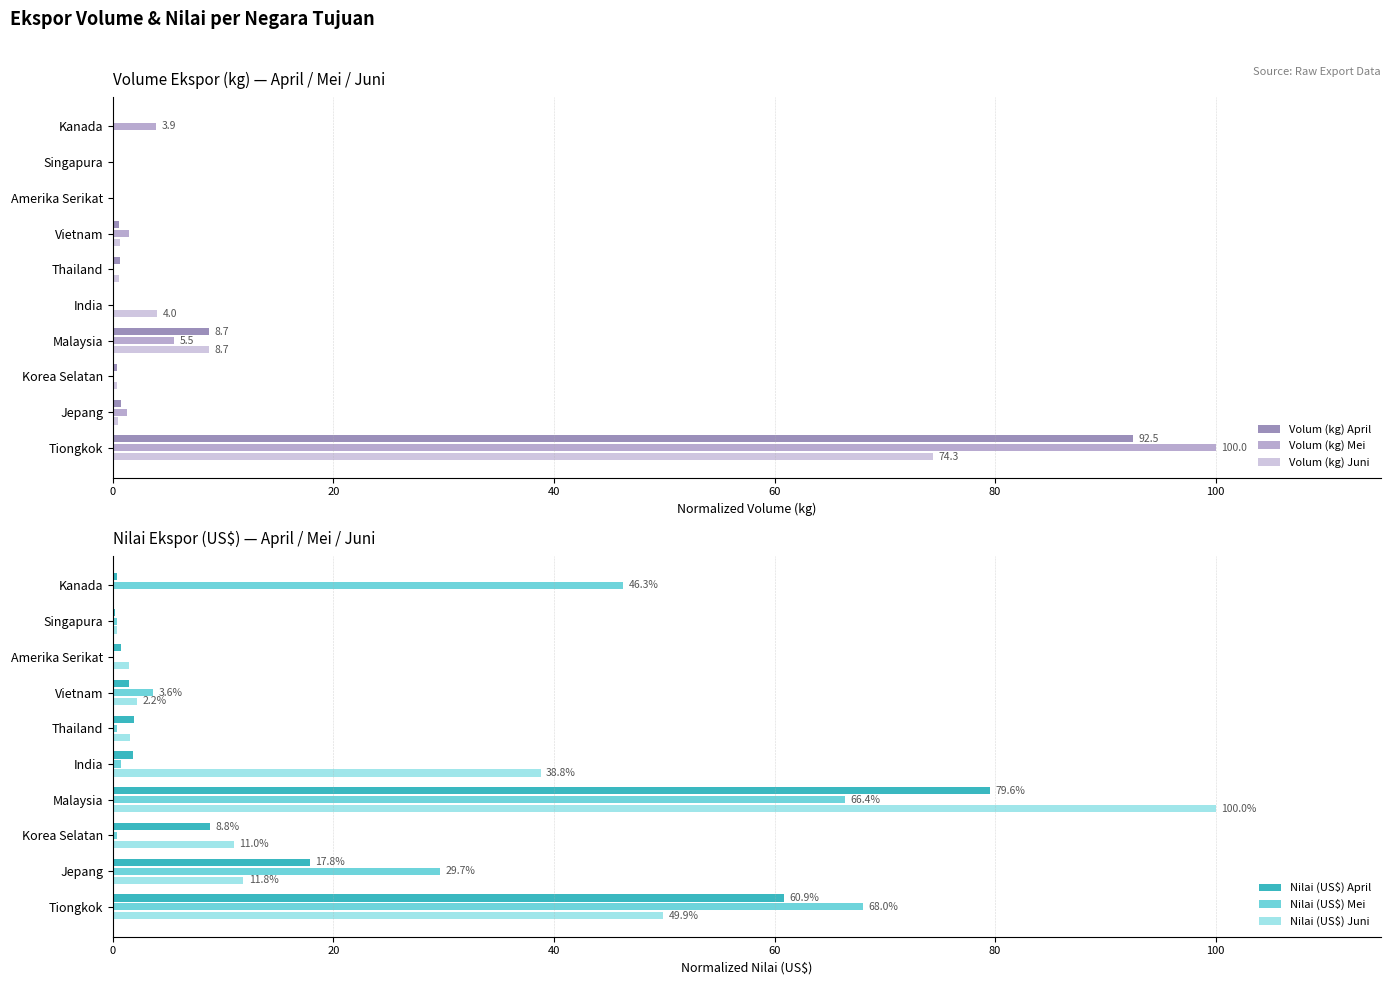

What are all the series names shown in the legend?

Volum (kg) April, Volum (kg) Mei, Volum (kg) Juni, Nilai (US$) April, Nilai (US$) Mei, Nilai (US$) Juni